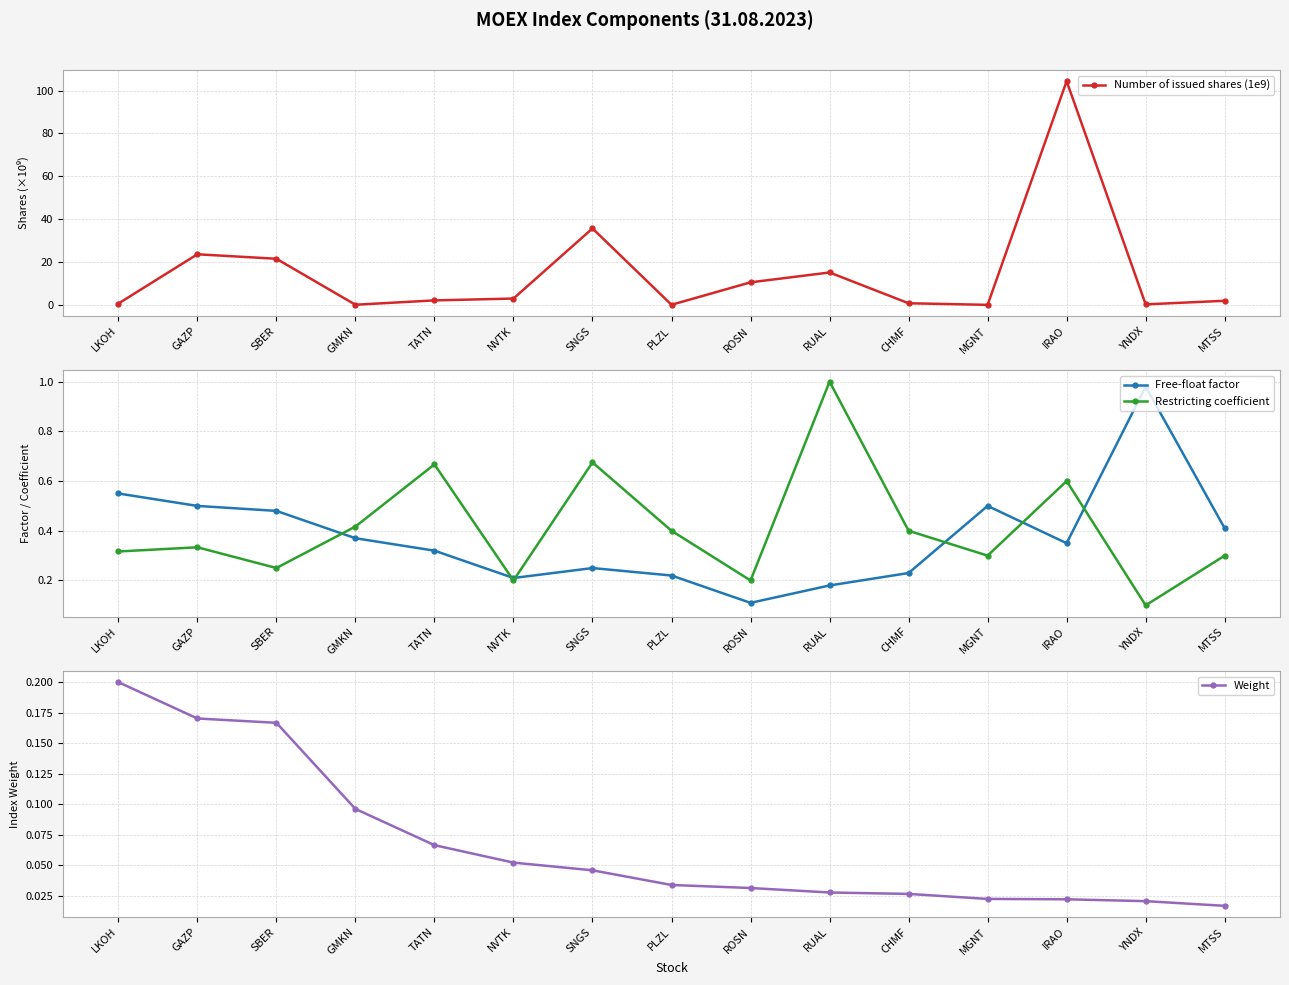

What is the difference between the maximum and second lowest values in the Restricting coefficient series?

0.8